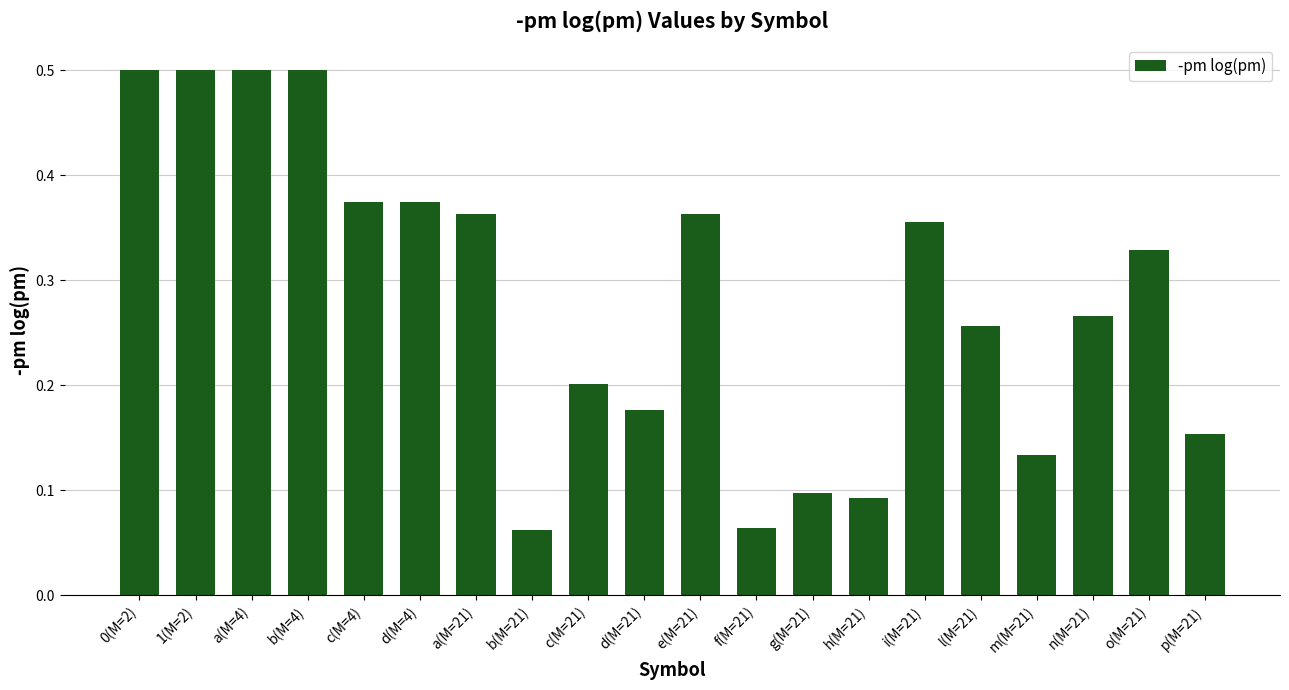

True or false: the data shows 0.1 at f(M=21).

True